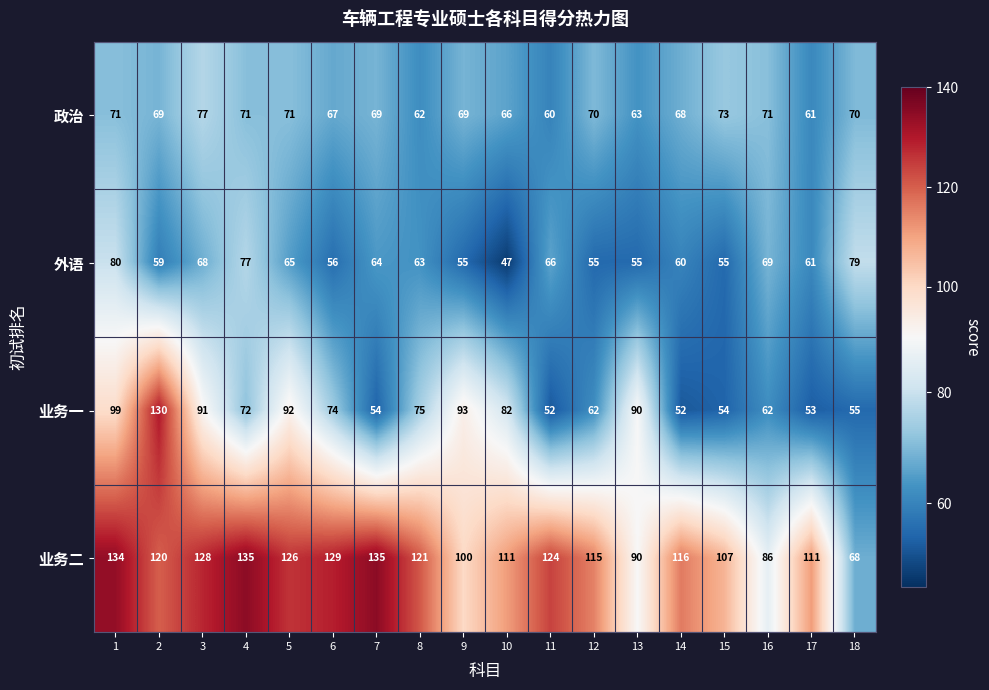

At how many categories does at least one series exceed 114?

11